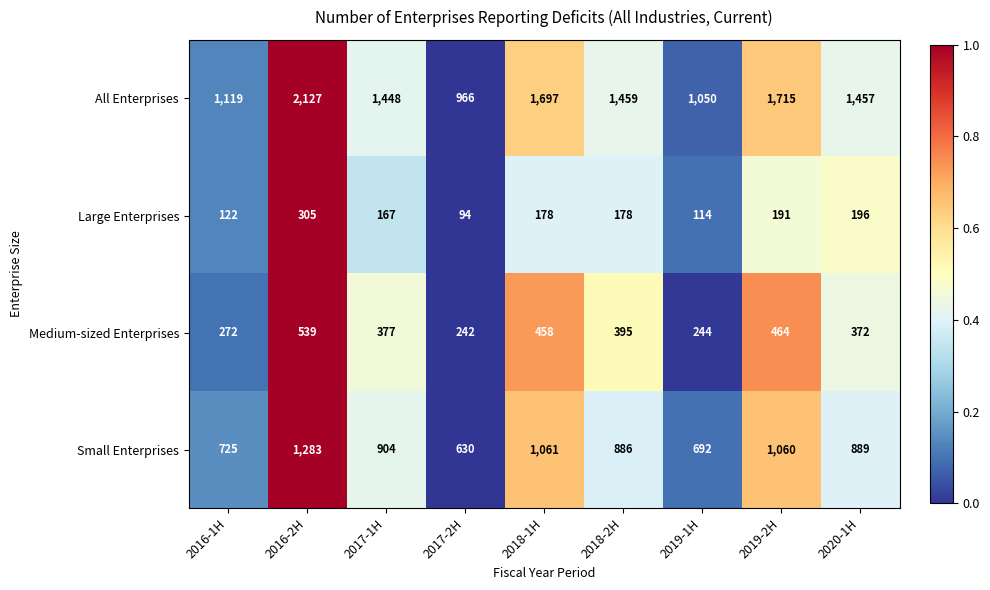

Count the number of data series in this chart.

4